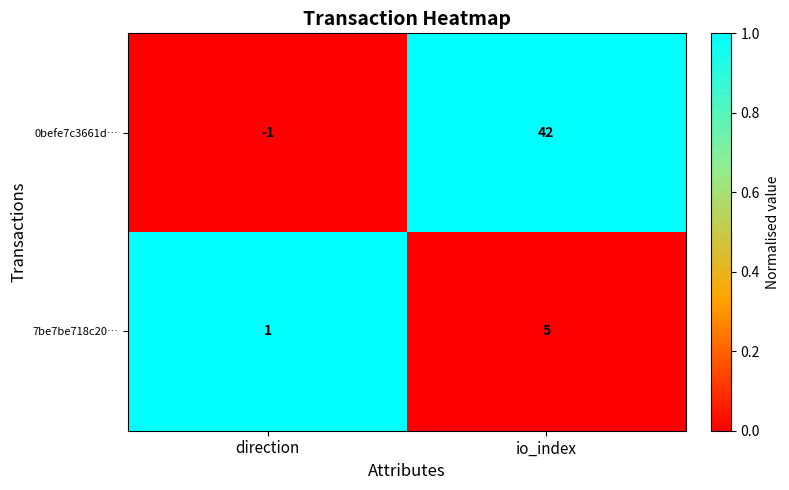

How many distinct data groups are displayed?

2